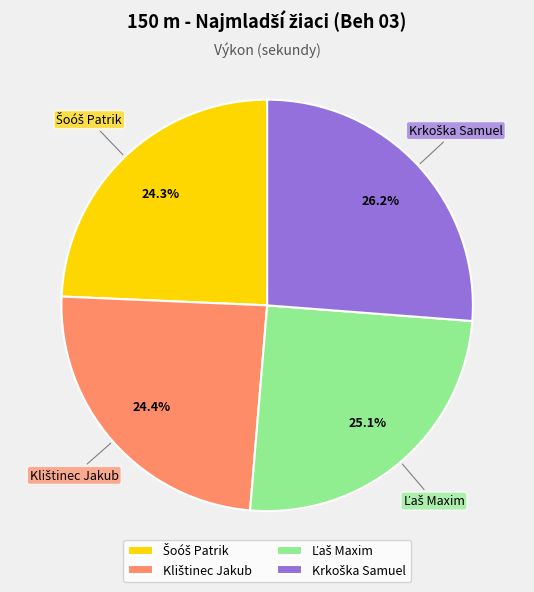

How many segments does this pie chart have?

4